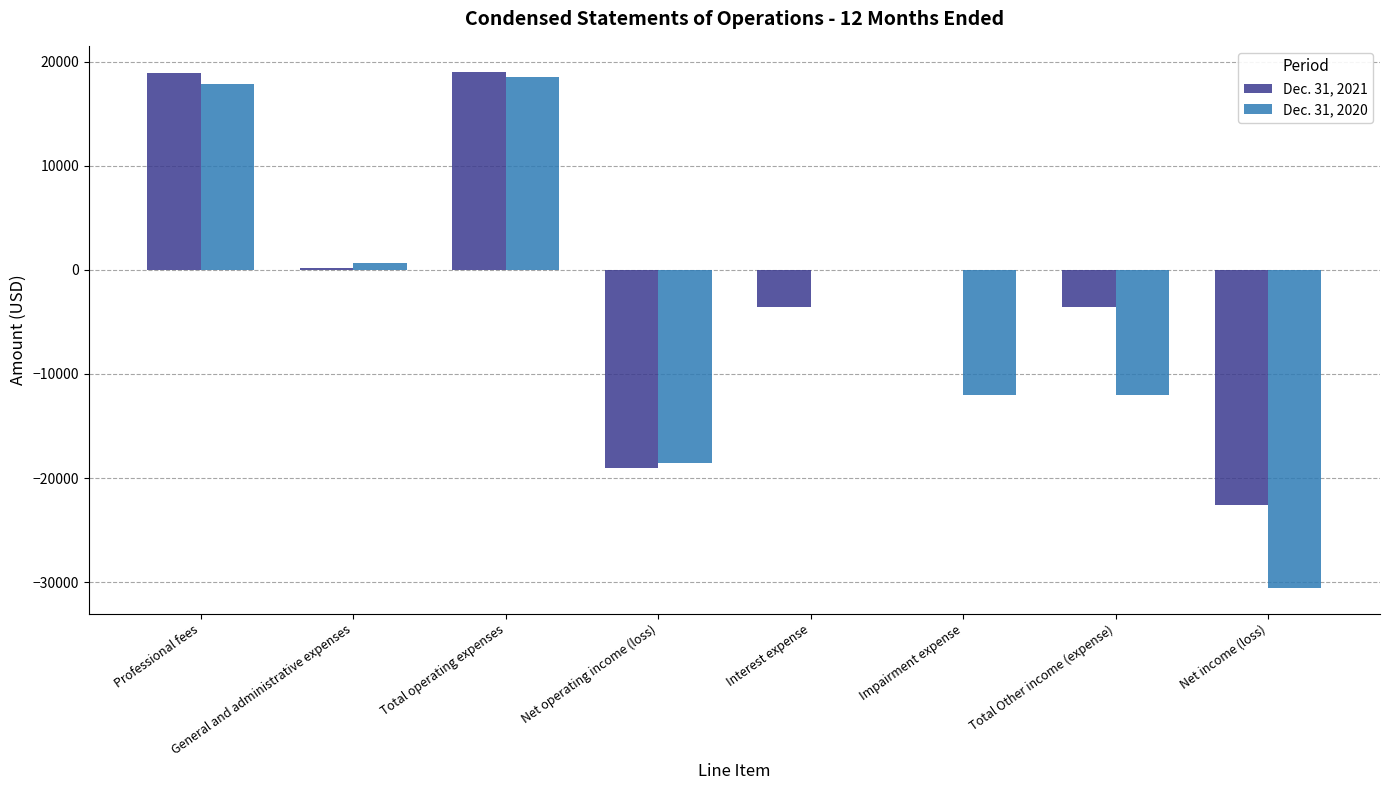

Which series has the largest range (max minus min)?

Dec. 31, 2020